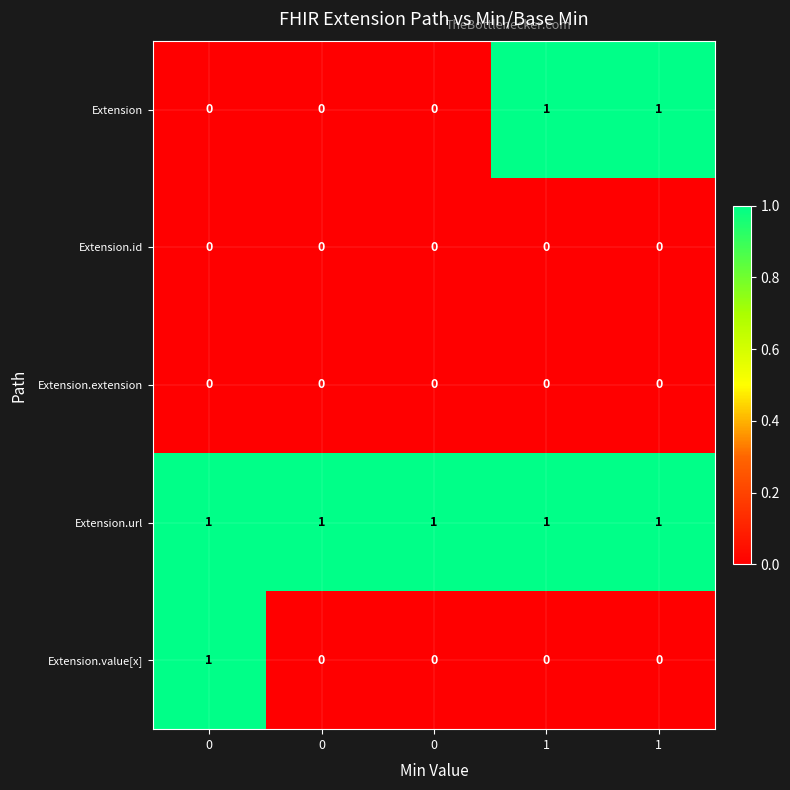

How many distinct data groups are displayed?

5